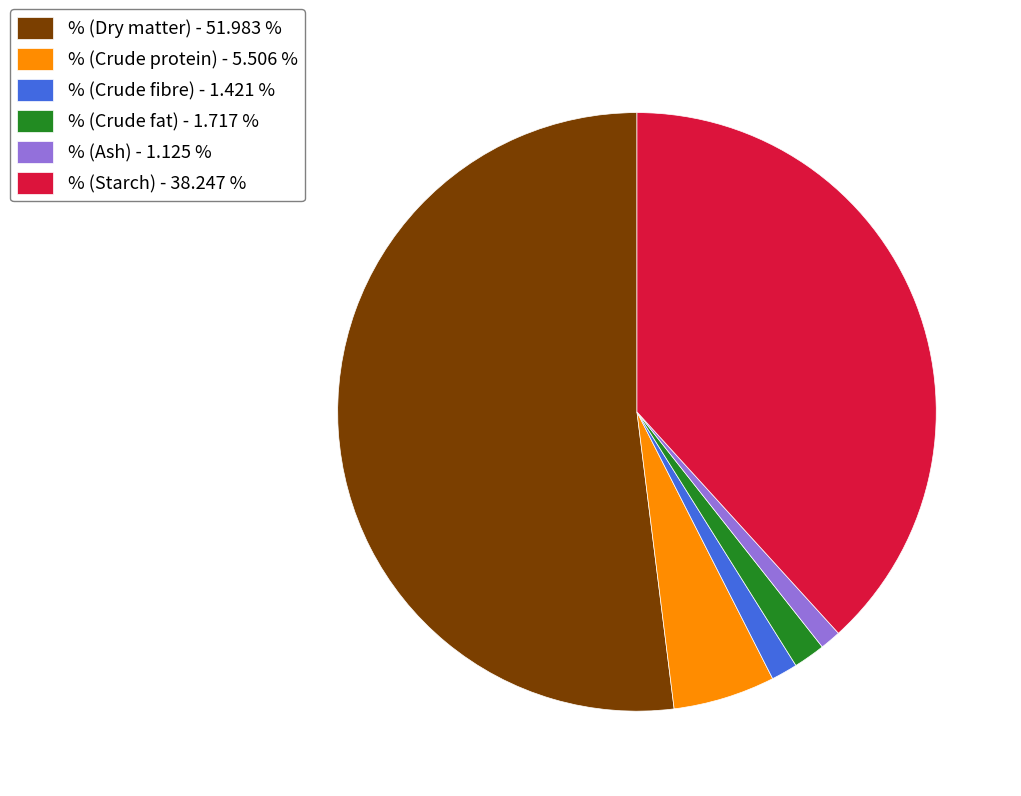

Which has a higher value, % (Ash) or % (Dry matter)?

% (Dry matter)